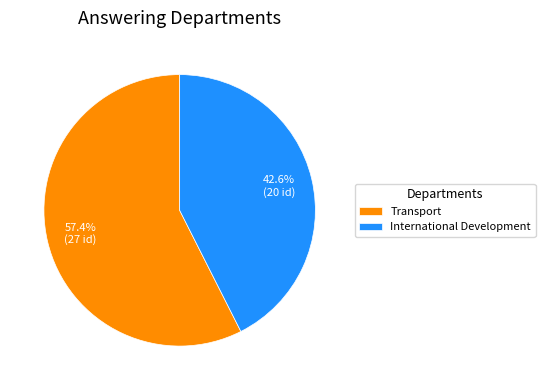

Do International Development and Transport together represent more than half of the pie?

Yes